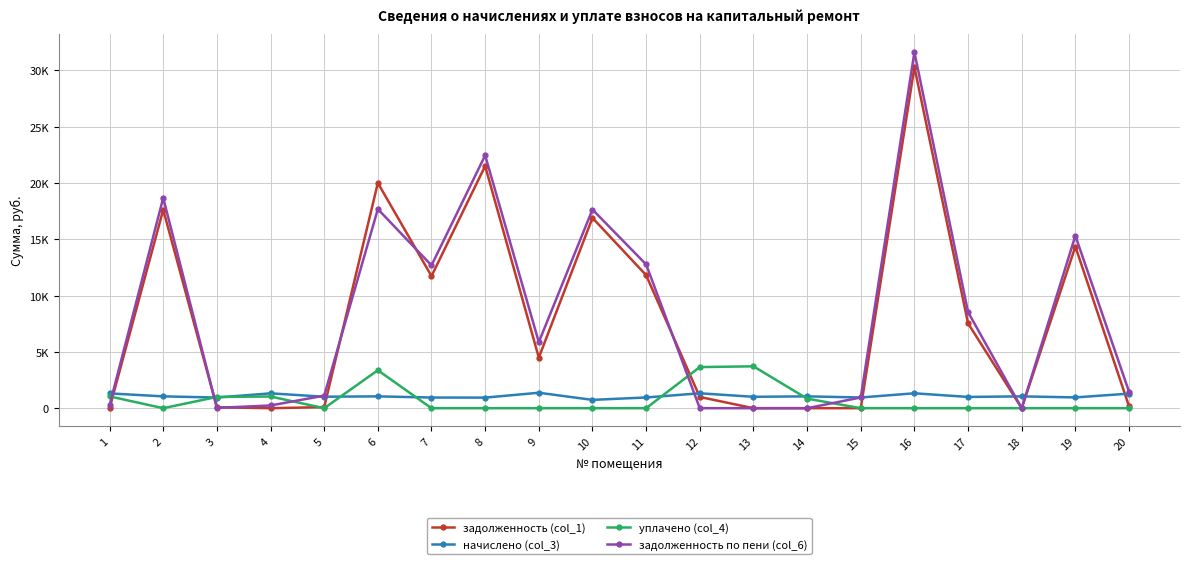

What are all the series names shown in the legend?

задолженность (col_1), начислено (col_3), уплачено (col_4), задолженность по пени (col_6)